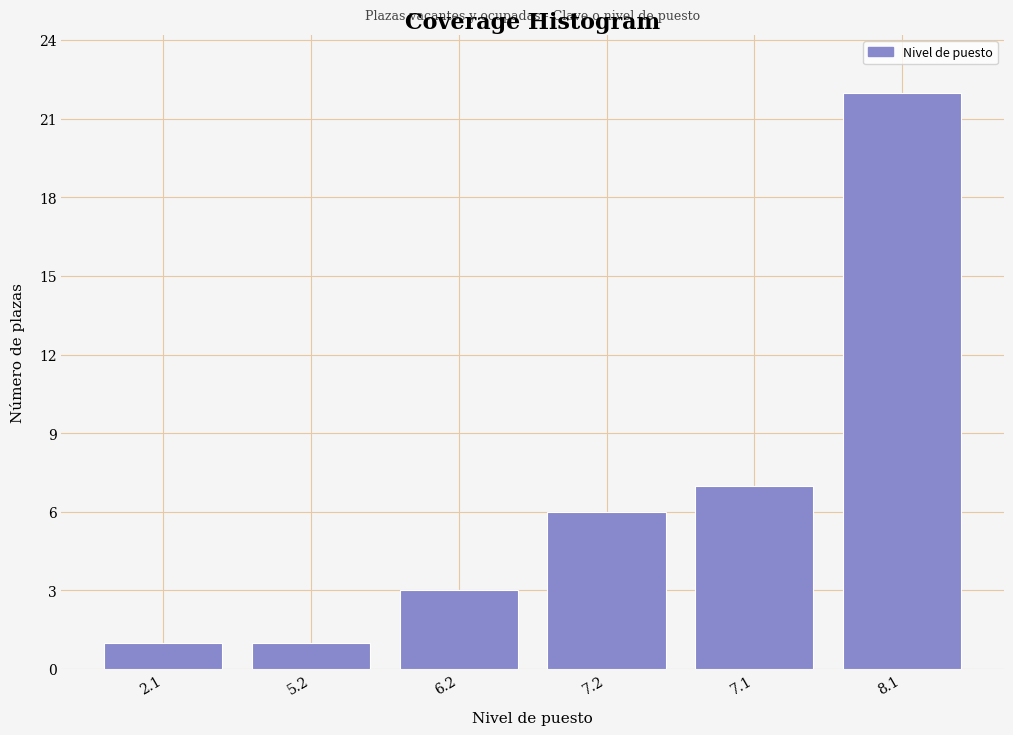

Reading right to left, list all the values displayed in this chart.

22	7	6	3	1	1